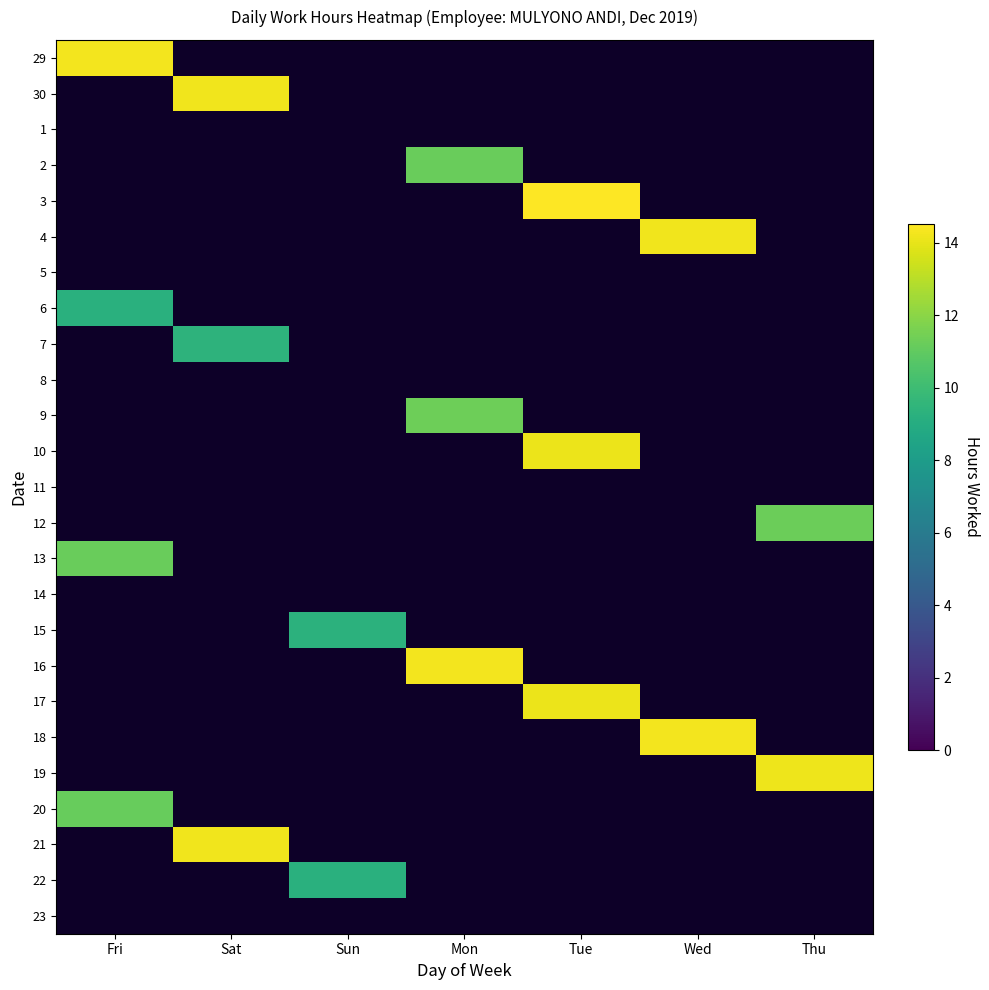

Is the value of 22 at Sat greater than the value of 2 at Mon?

No